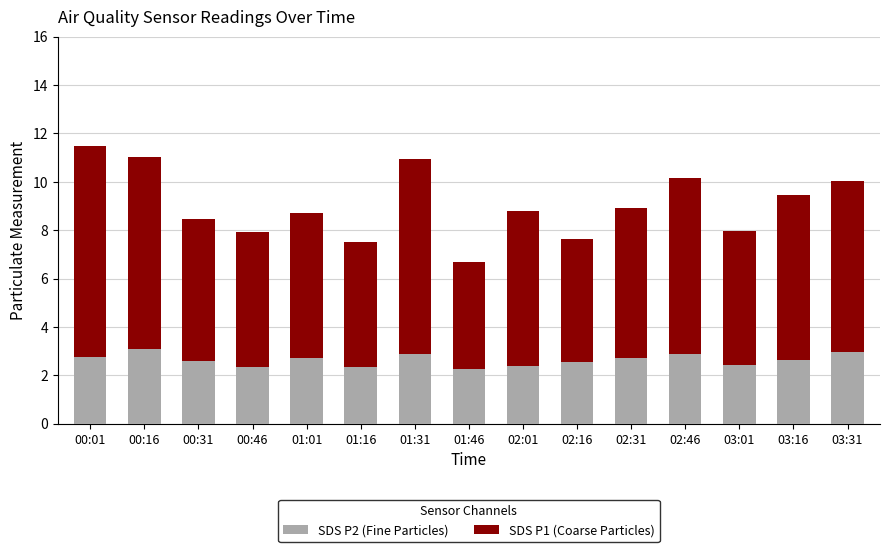

What is the total value across all series at 01:46?

6.7